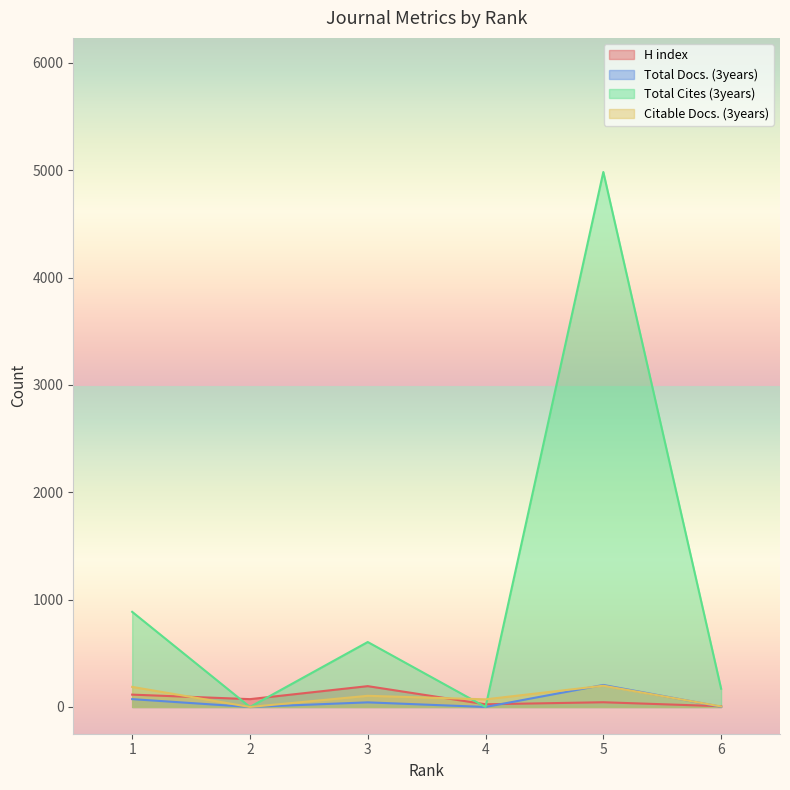

What is the spread (max minus min) of values at 5?

4939